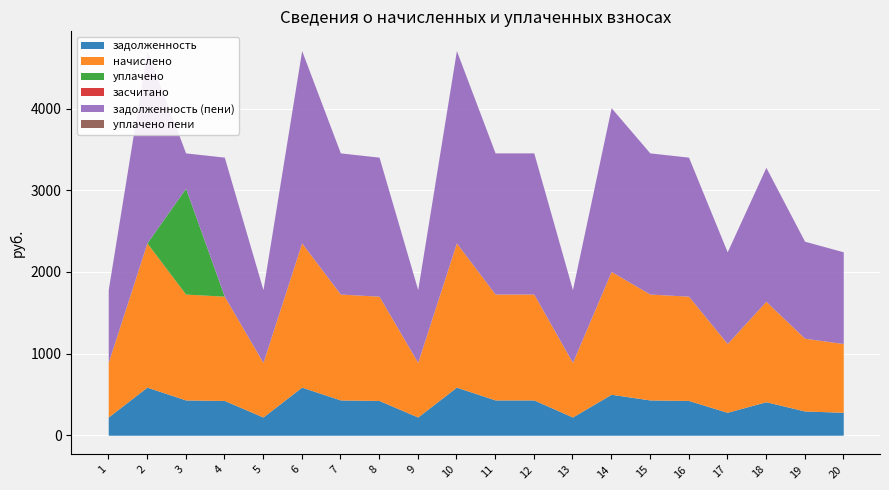

How many interior local valleys does the начислено series have?

4